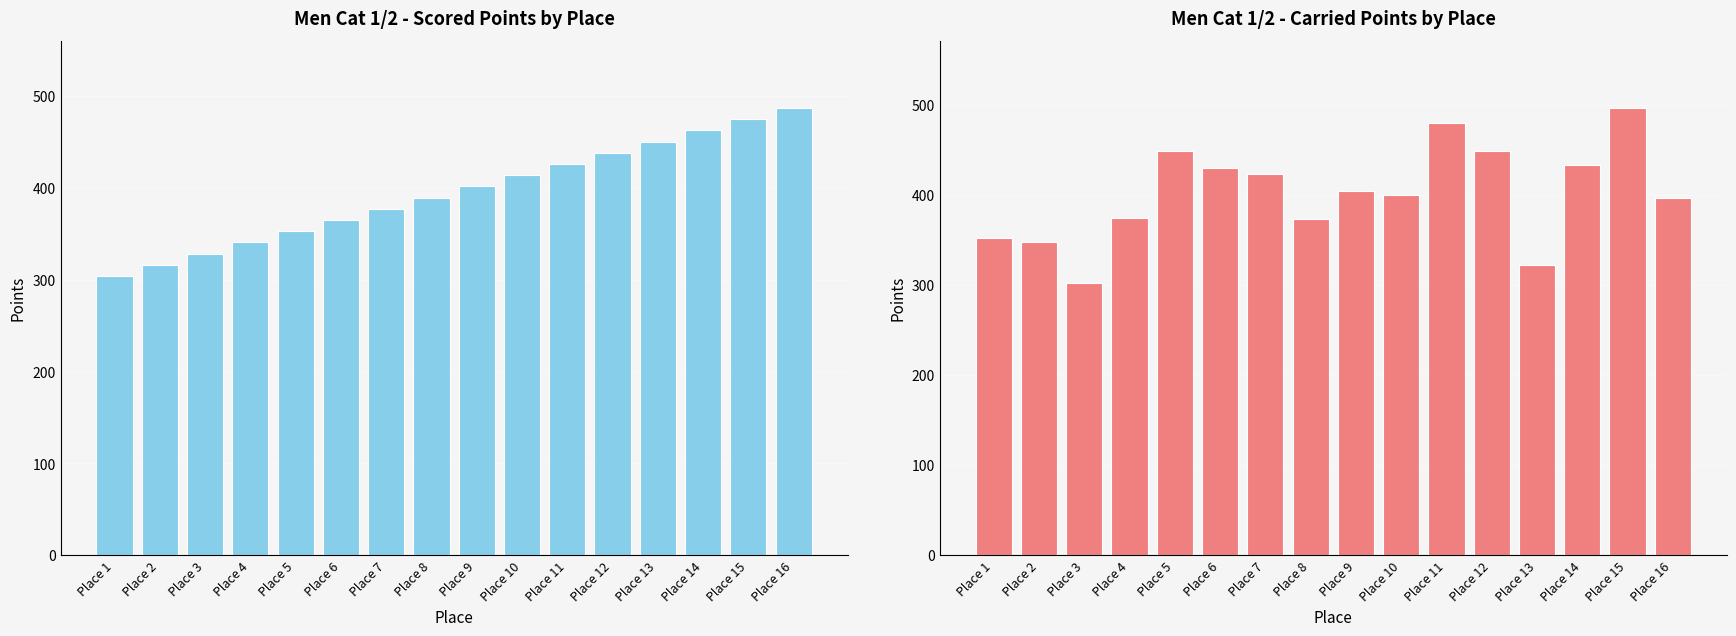

What are all the series names shown in the legend?

Scored Points, Carried Points